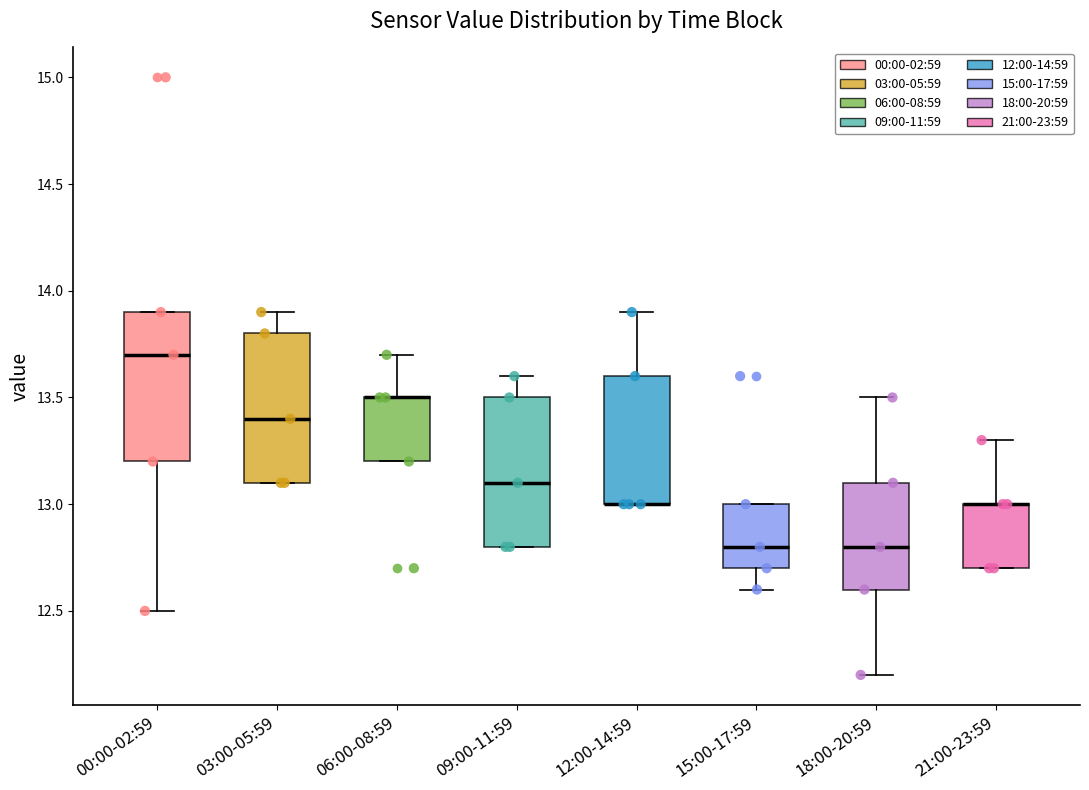

Where is the lower edge of the box for 09:00-11:59 on the y-axis? The values are not printed on the chart, so give them approximately, as read against the axis.

12.8